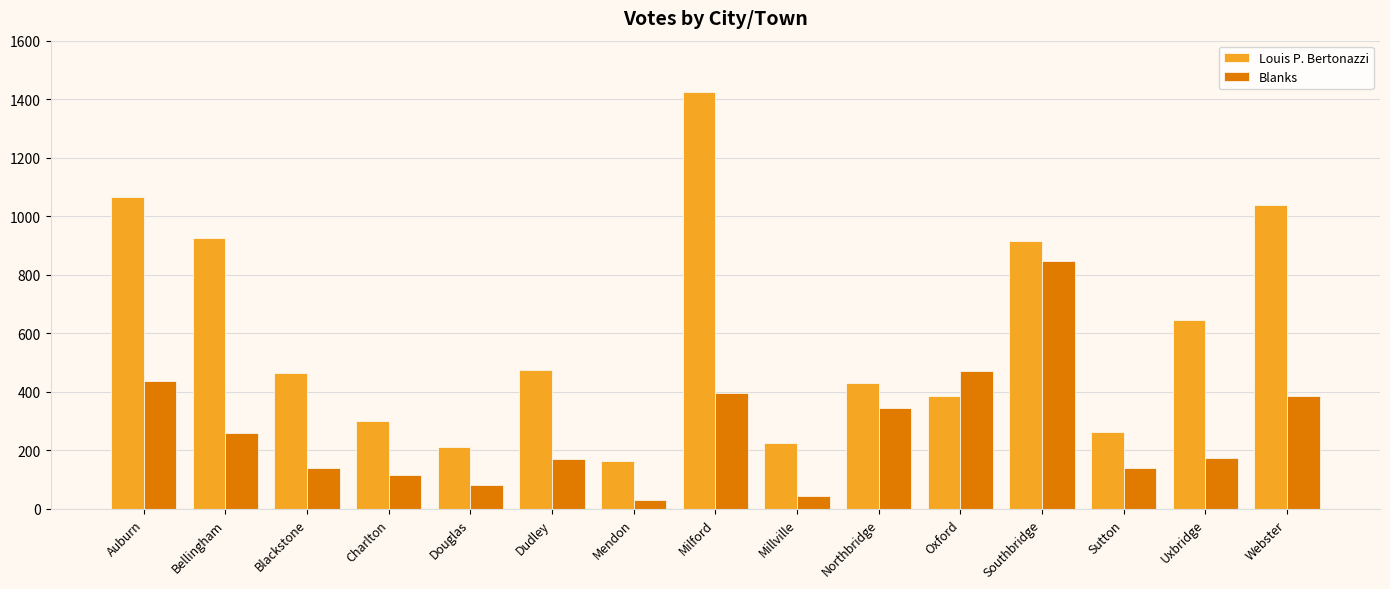

Which series has the largest total across all categories?

Louis P. Bertonazzi